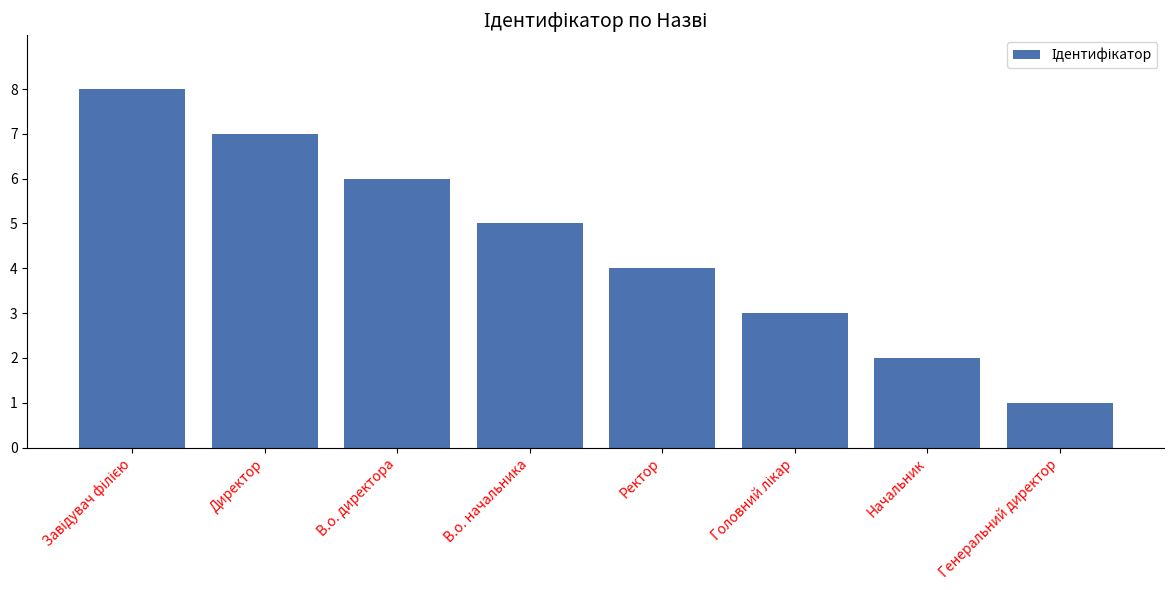

Reading left to right, list all the values displayed in this chart.

8	7	6	5	4	3	2	1